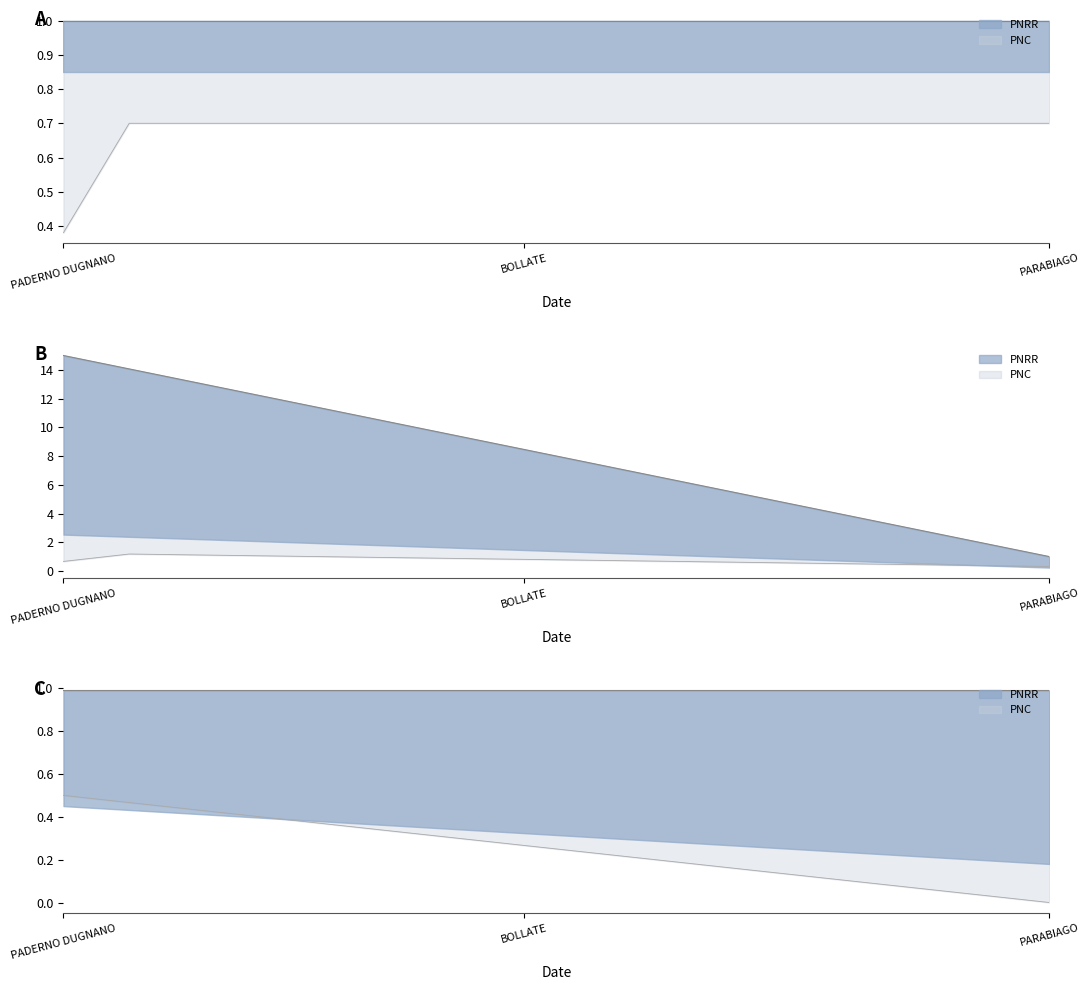

Does the chart display data point markers on the line(s)?

No